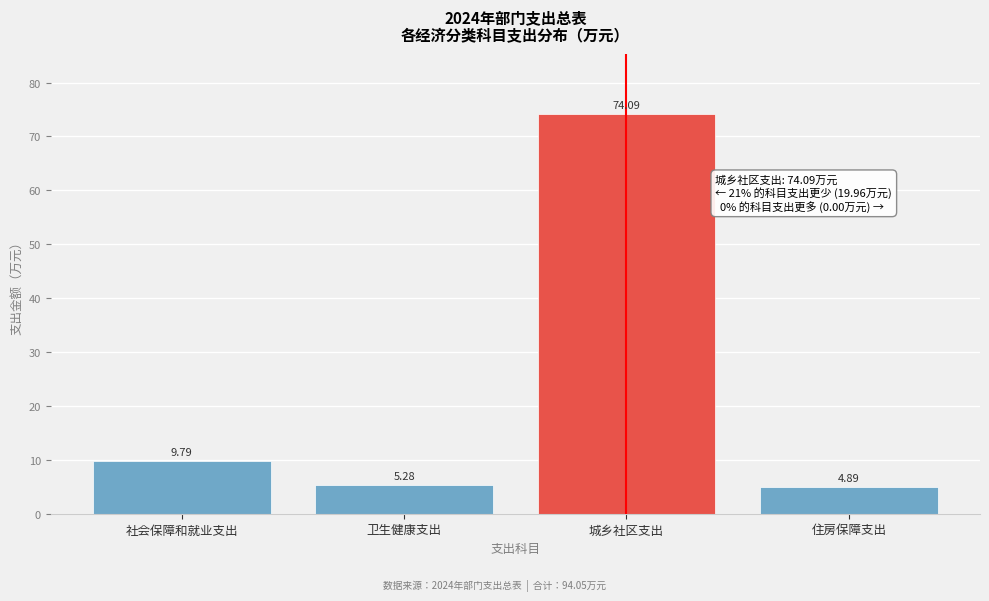

What is the difference between the values at 社会保障和就业支出 and 住房保障支出?

4.9